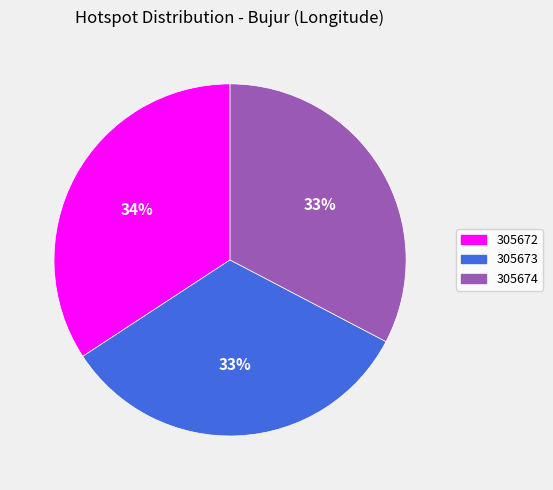

Which has a higher value, 305673 or 305672?

305672